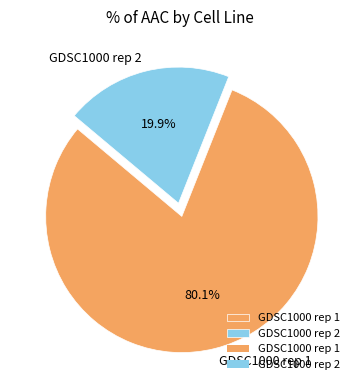

Is it true that GDSC1000 rep 2 is 13% of the pie?

False